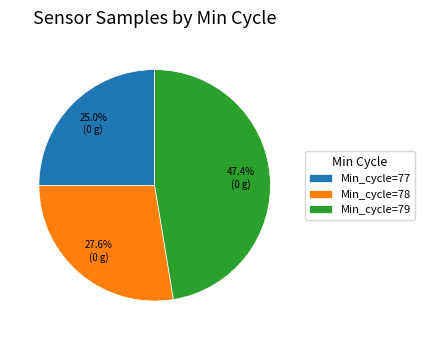

Which category has the smallest portion of the pie?

Min_cycle=77